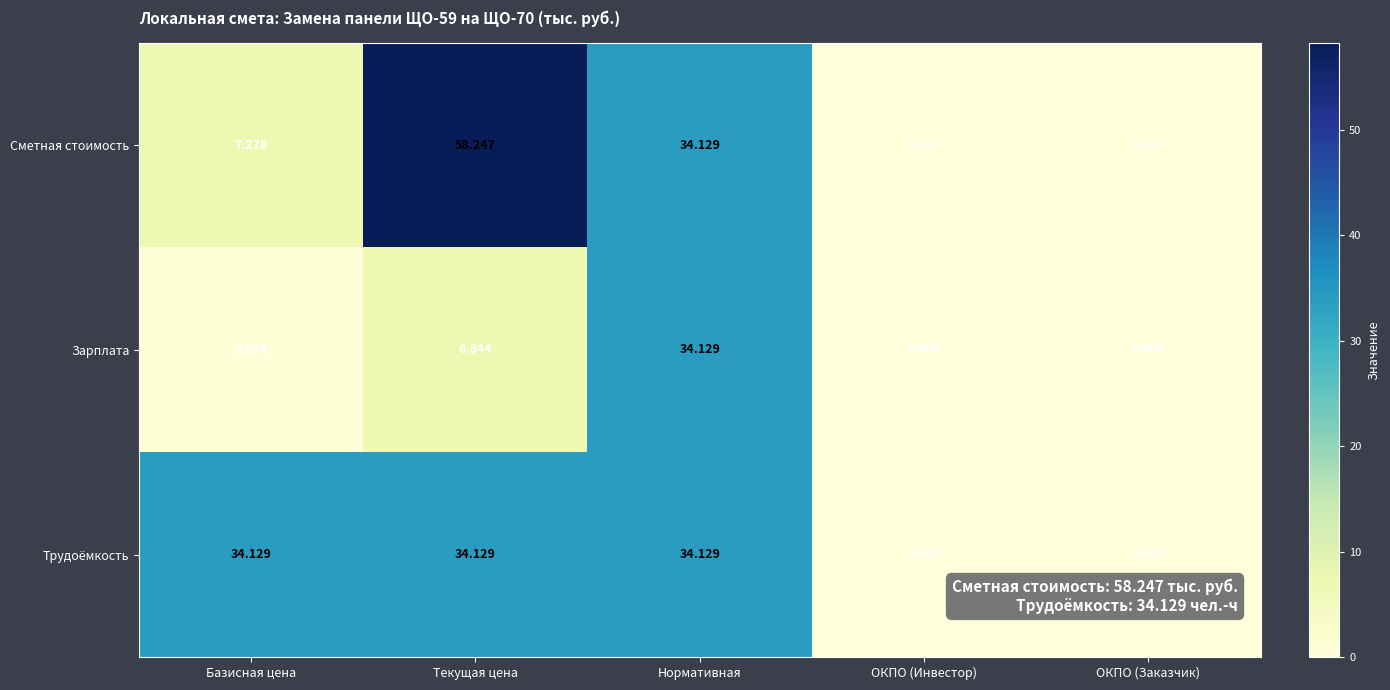

Rank the series at Текущая цена from lowest to highest value.

Зарплата, Трудоёмкость, Сметная стоимость